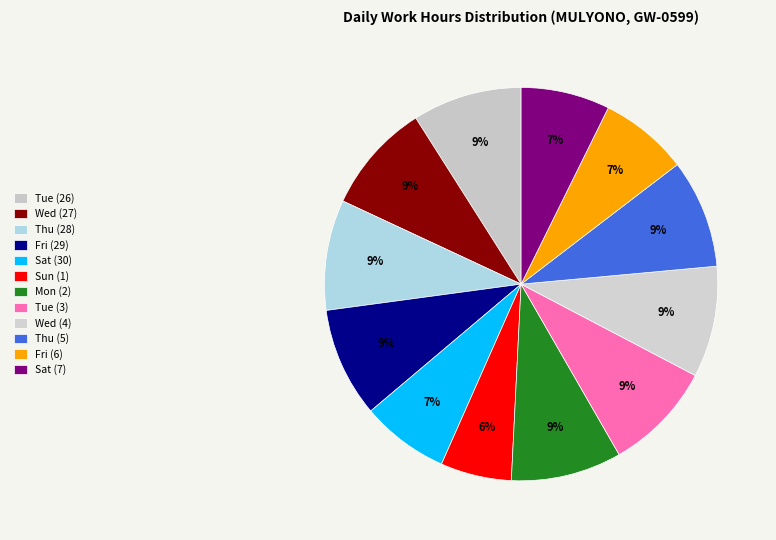

What is the smallest slice in the pie chart?

Sun (1)